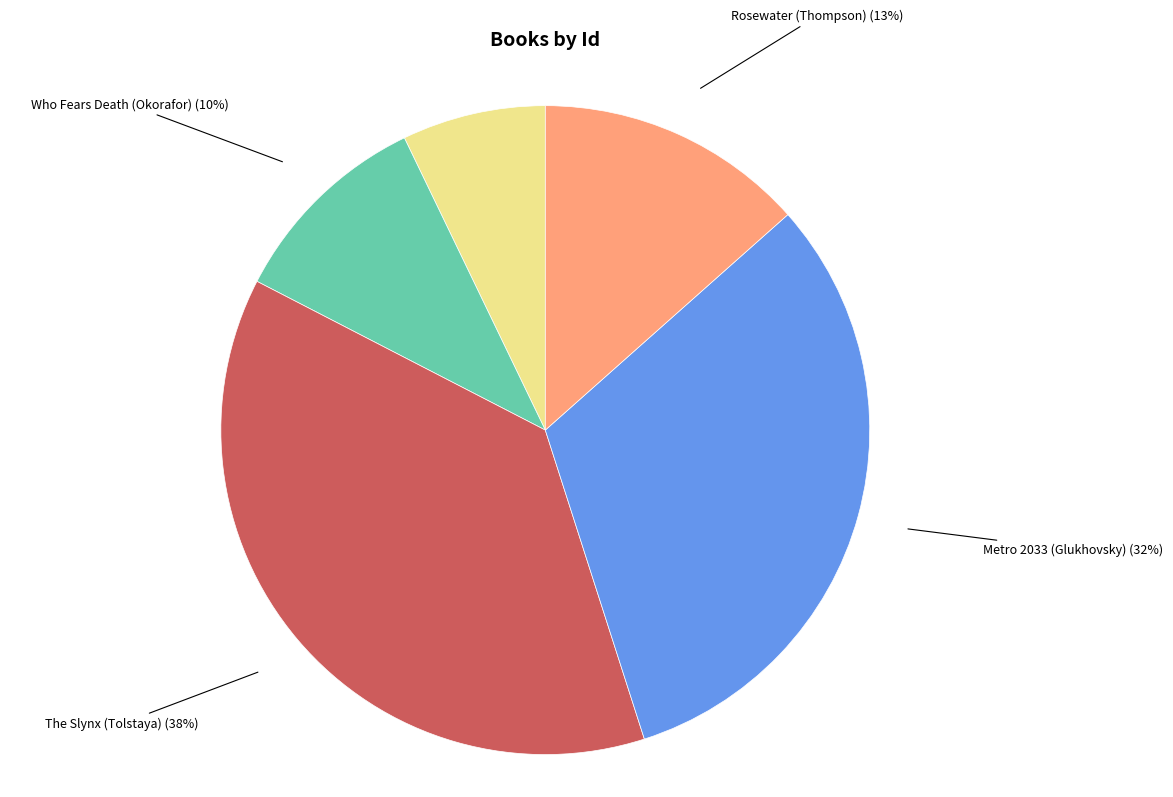

Count the number of slices in the pie.

5